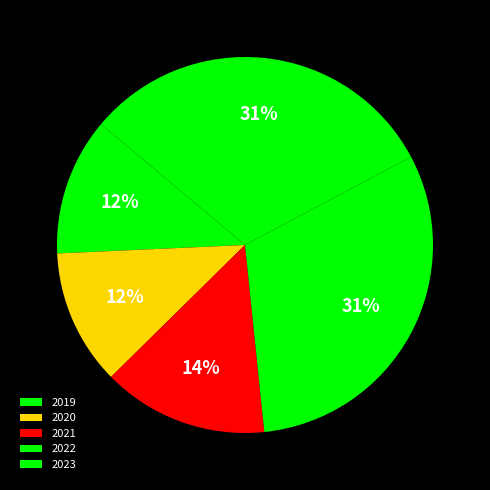

Is it true that 2020 is 12% of the pie?

True